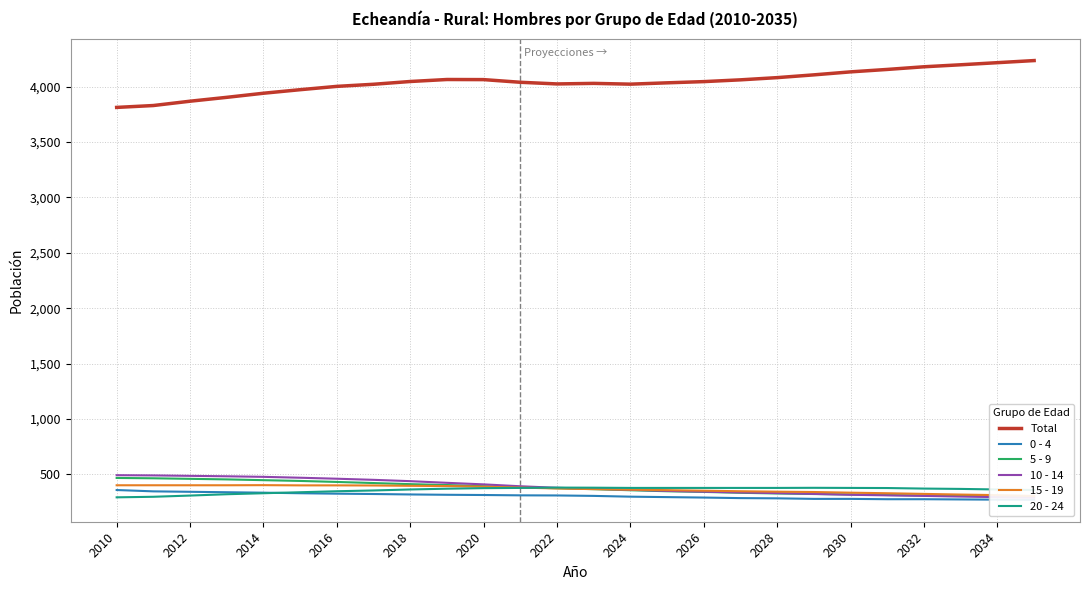

The 20 - 24 series shows 292 at 2010. True or false?

True